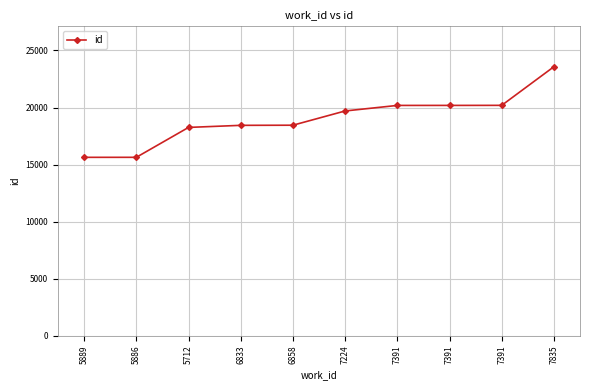

The chart shows a value of 20186 at 7391. True or false?

True